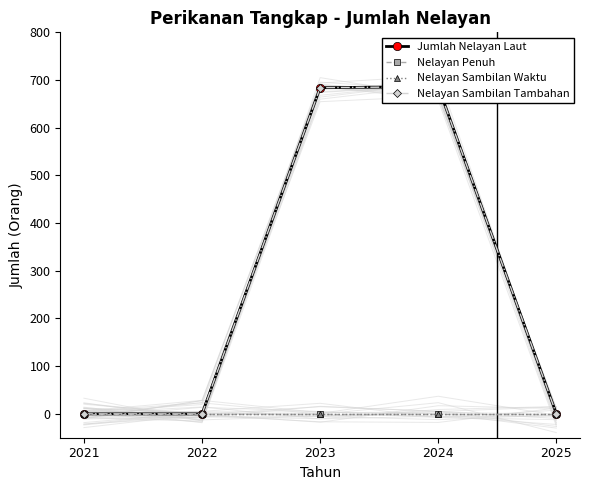

Reading right to left, transcribe all the data shown in this chart.

Jumlah Nelayan Laut: 2025=0	2024=686	2023=684	2022=0	2021=0
Nelayan Penuh: 2025=0	2024=0	2023=0	2022=0	2021=0
Nelayan Sambilan Waktu: 2025=0	2024=0	2023=0	2022=0	2021=0
Nelayan Sambilan Tambahan: 2025=0	2024=686	2023=684	2022=0	2021=0